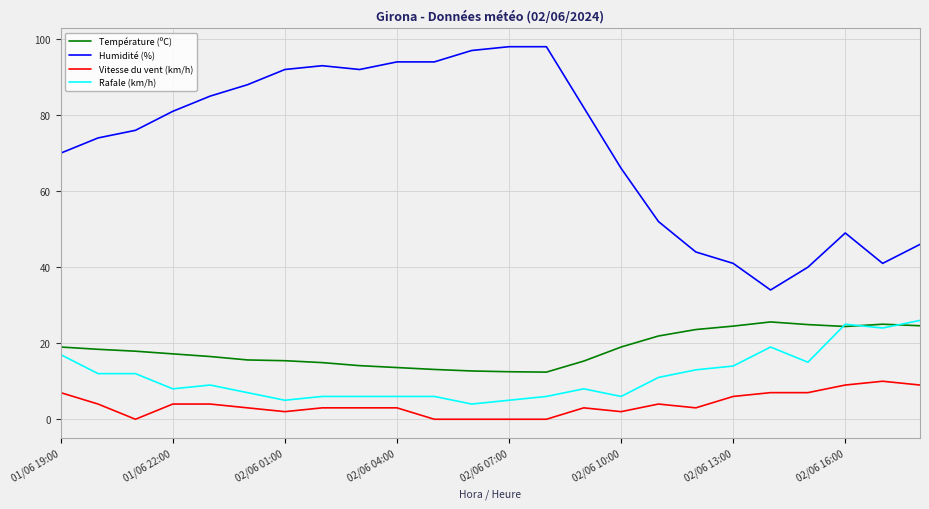

What are all the series names shown in the legend?

Température (ºC), Humidité (%), Vitesse du vent (km/h), Rafale (km/h)